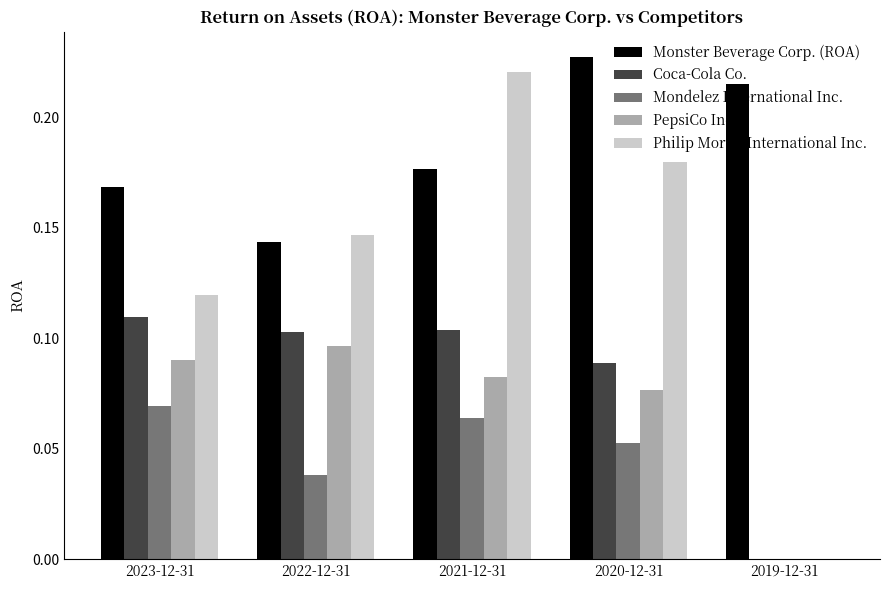

What is the total value across all series at 2020-12-31?

0.6